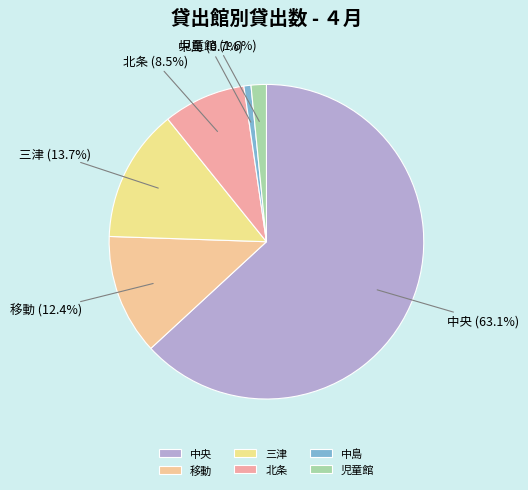

True or false: 中央 accounts for 75% of the total.

False